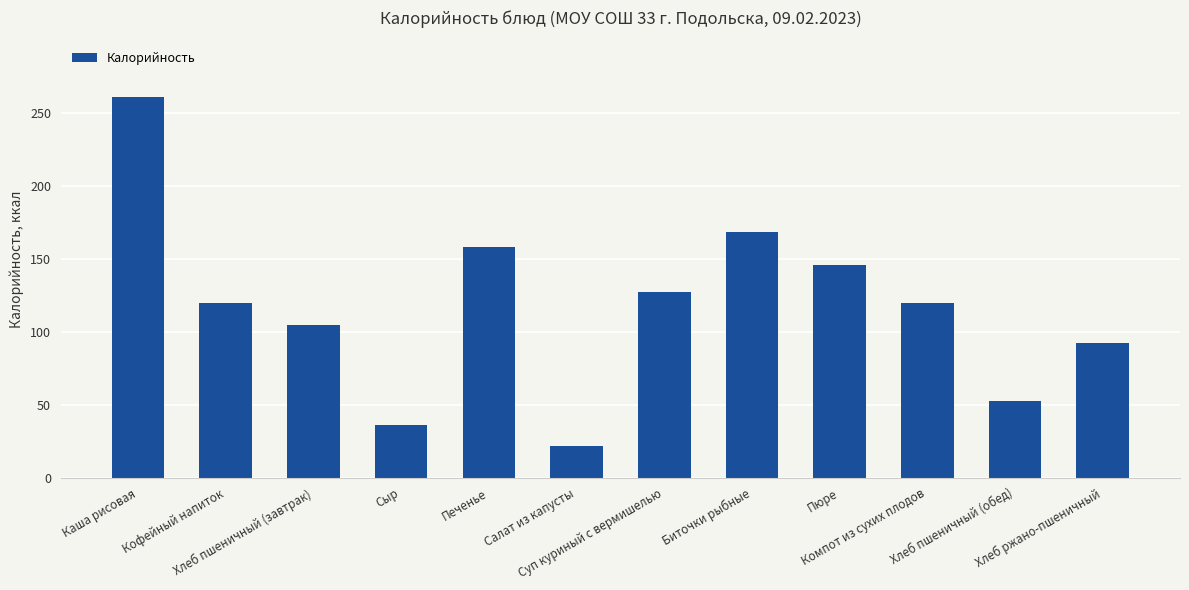

What is the value of the 5th bar from the left?

157.7